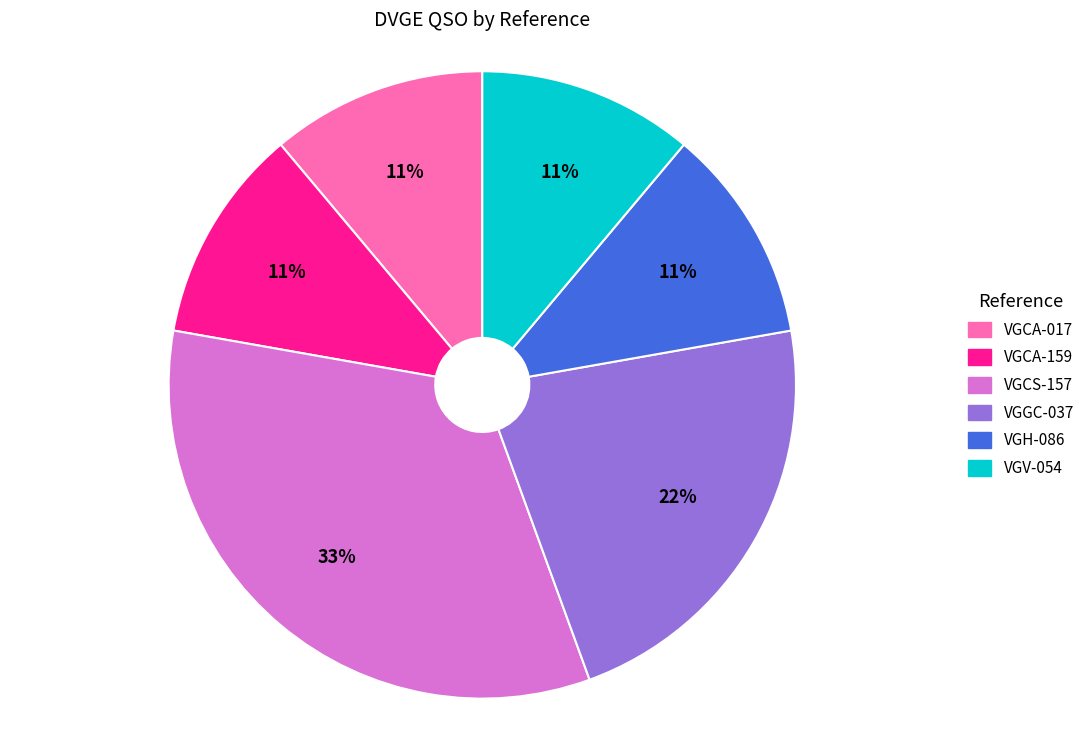

Is there a majority slice in this chart?

No